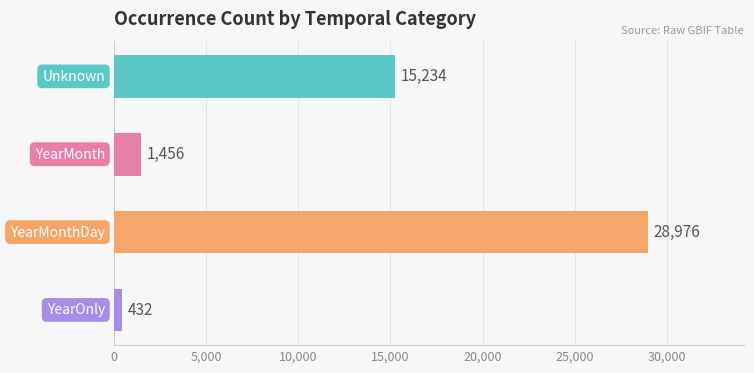

What is the value of the 4th bar from the top?

432